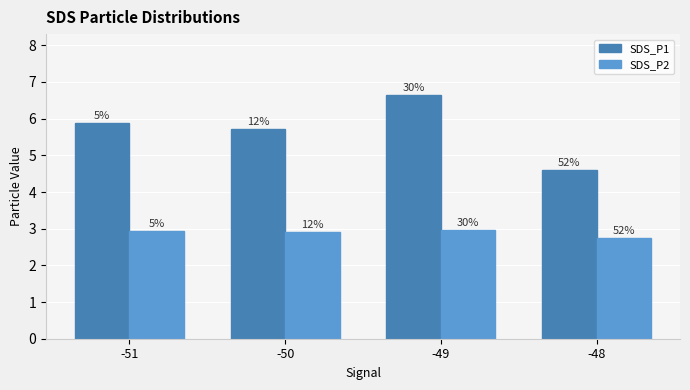

Rank the series by their average value, from lowest to highest.

SDS_P2, SDS_P1